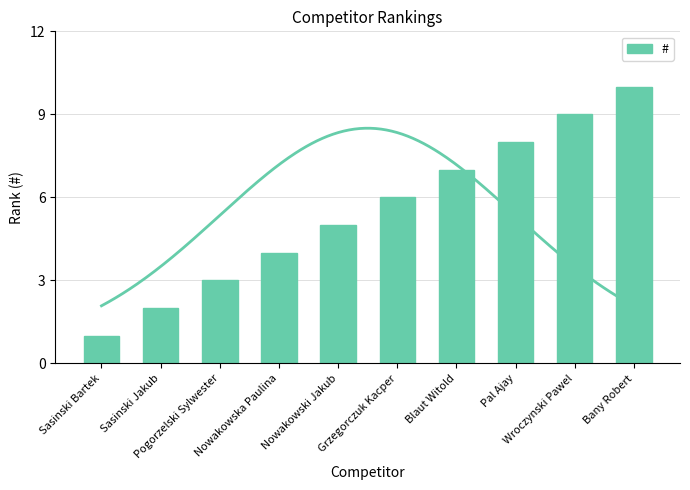

Are the bars horizontal?

No